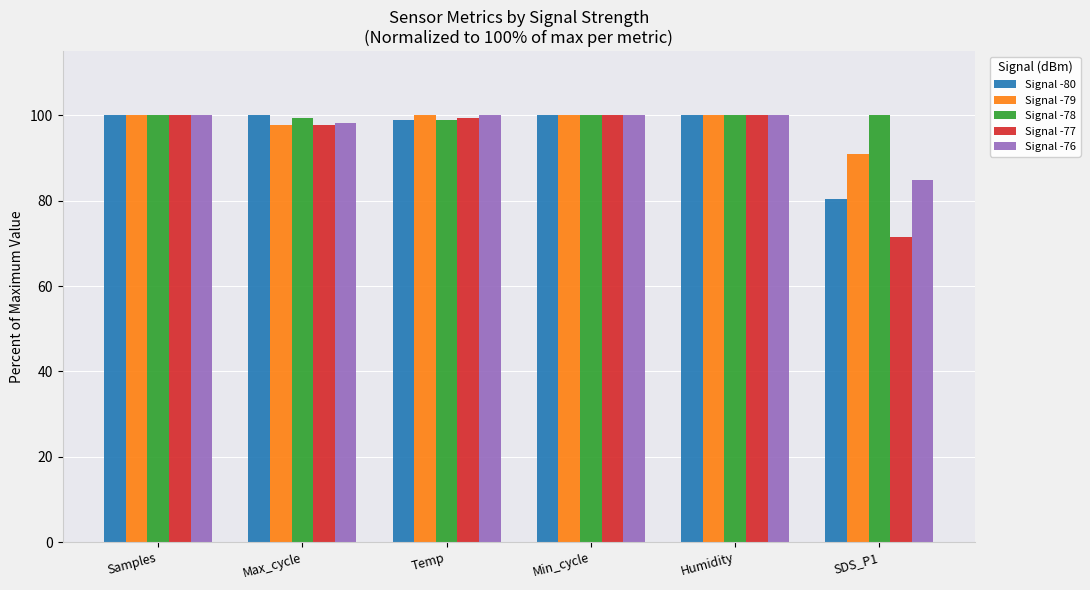

Is the value of Signal -80 at Max_cycle greater than the value of Signal -76 at SDS_P1?

Yes